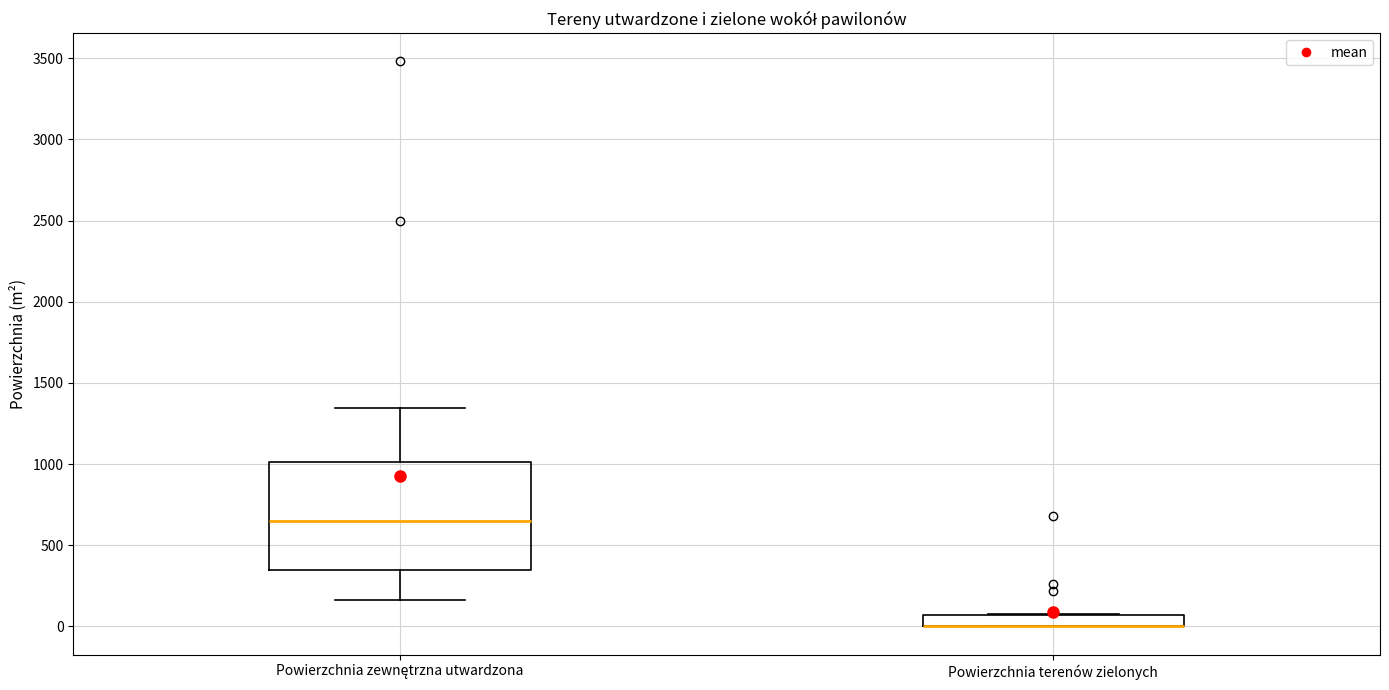

Comparing the boxes themselves (not the whiskers), which one is the tallest?

Powierzchnia zewnętrzna utwardzona